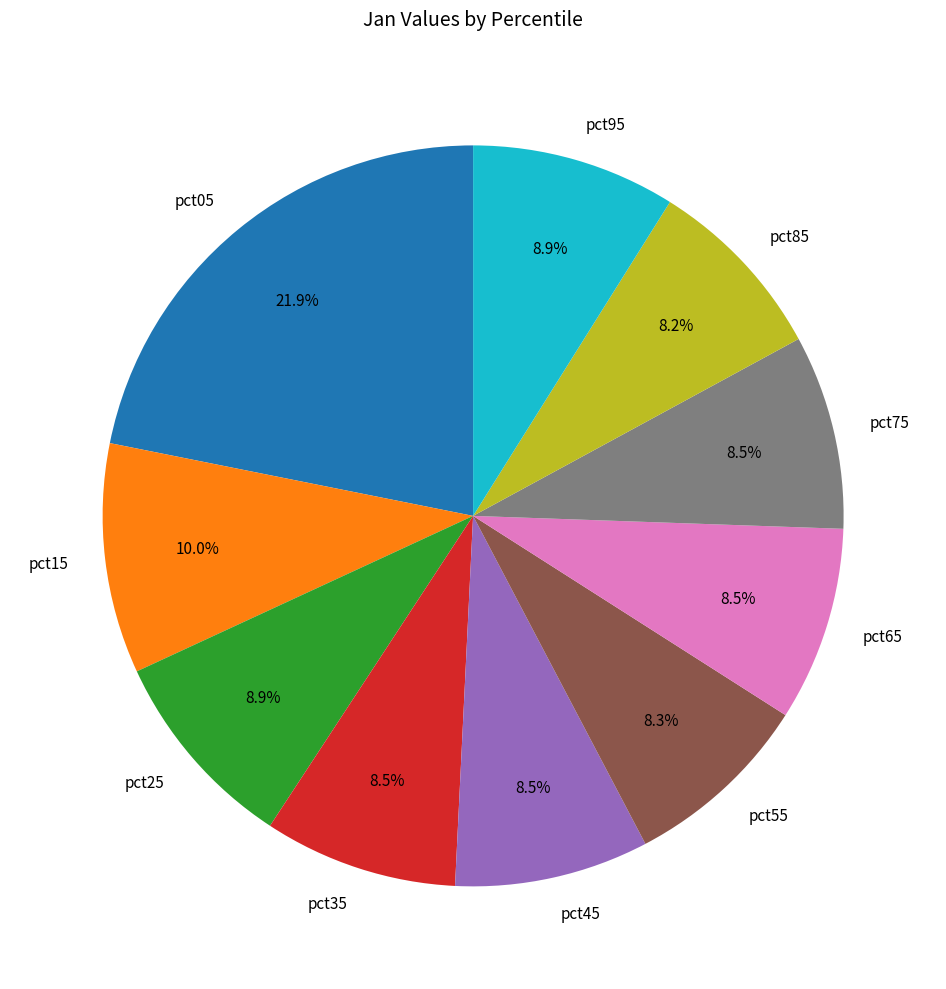

Do pct45 and pct15 together represent more than half of the pie?

No